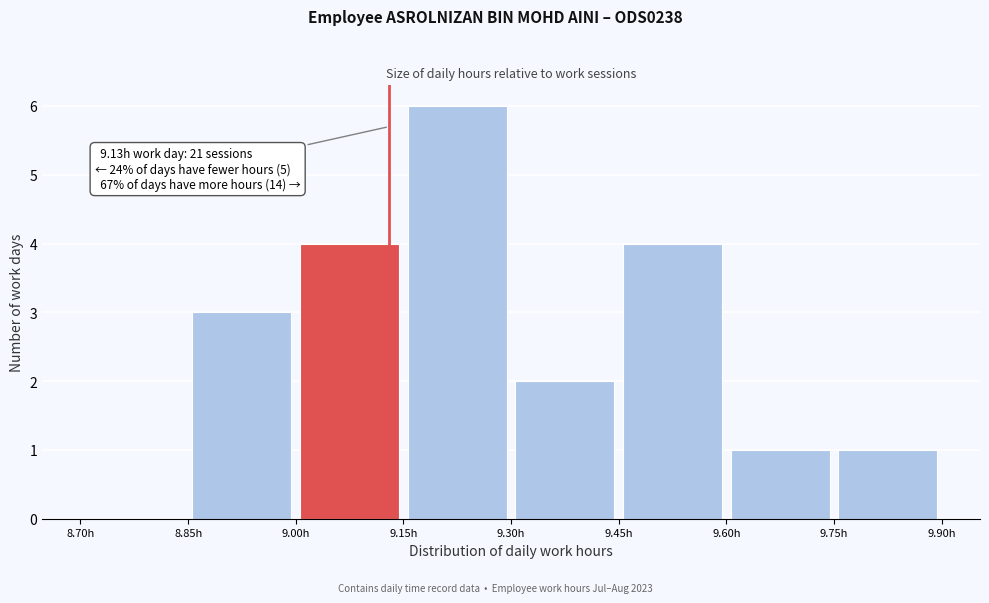

Which range on the x-axis has the tallest bar?

9.15 to 9.30